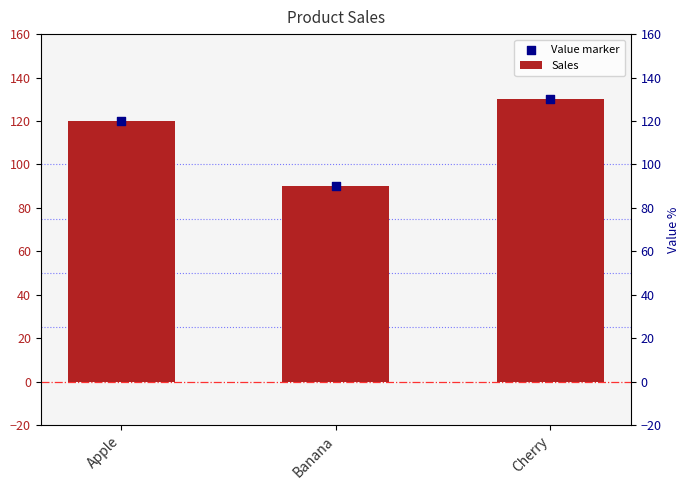

What are all the series names shown in the legend?

Sales, Value marker